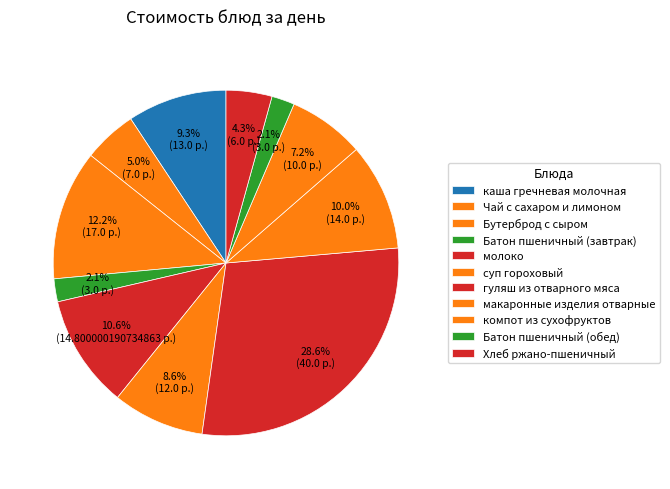

Which slice is the largest?

гуляш из отварного мяса